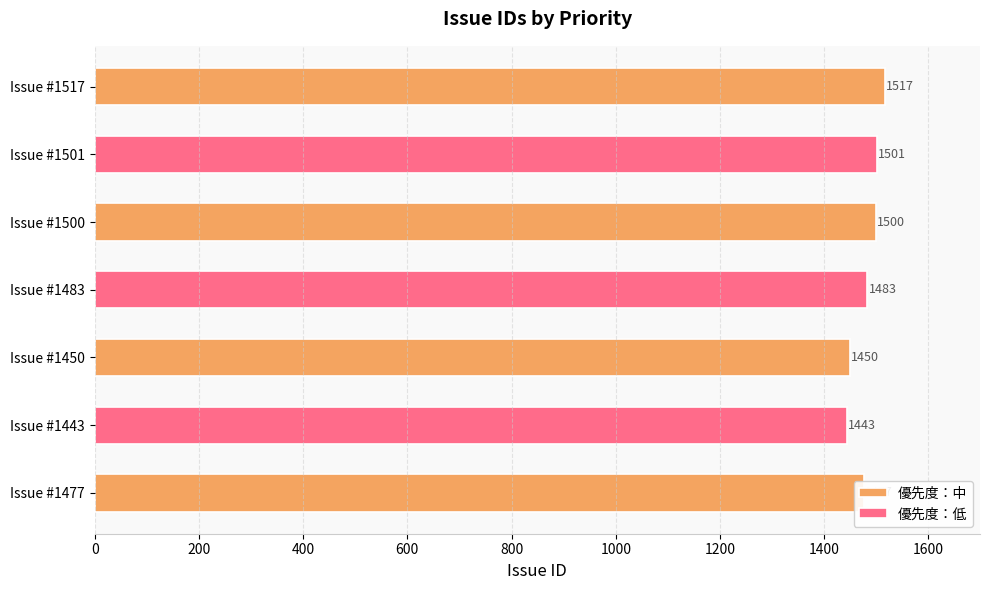

Is it true that the value at 1501 is 1501?

True